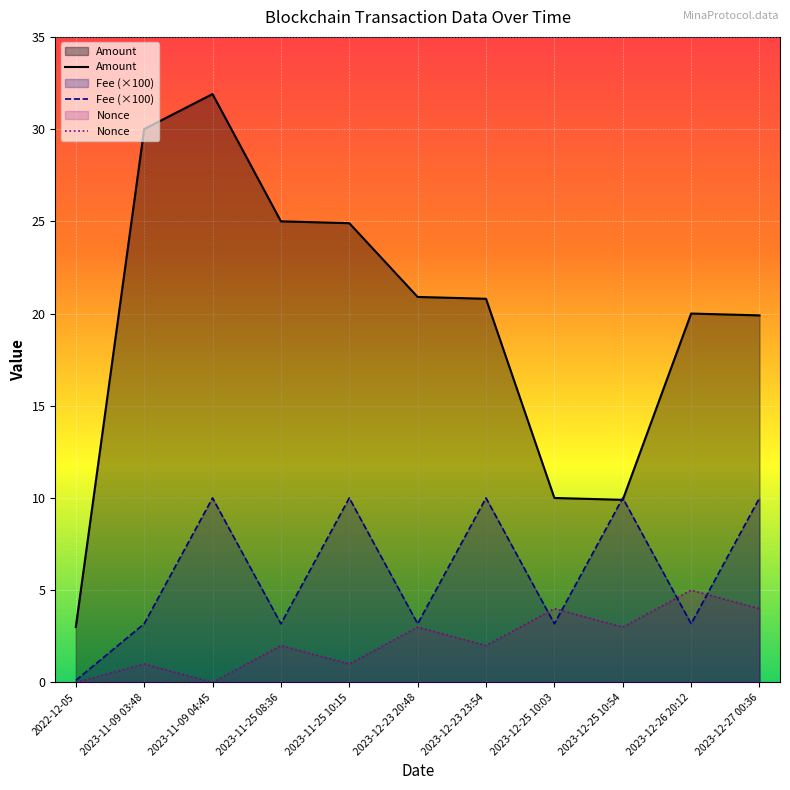

True or false: Nonce and Amount cross at least once.

False